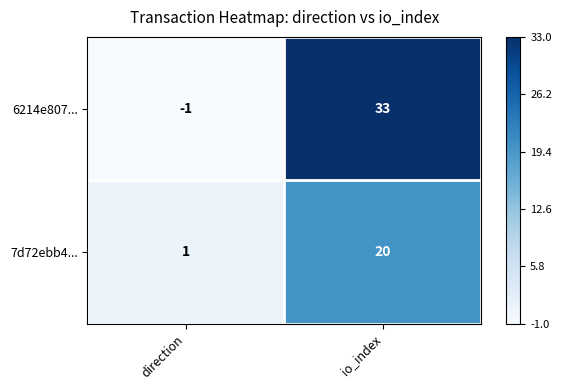

Is it true that 7d72ebb4... equals 1 at direction?

True